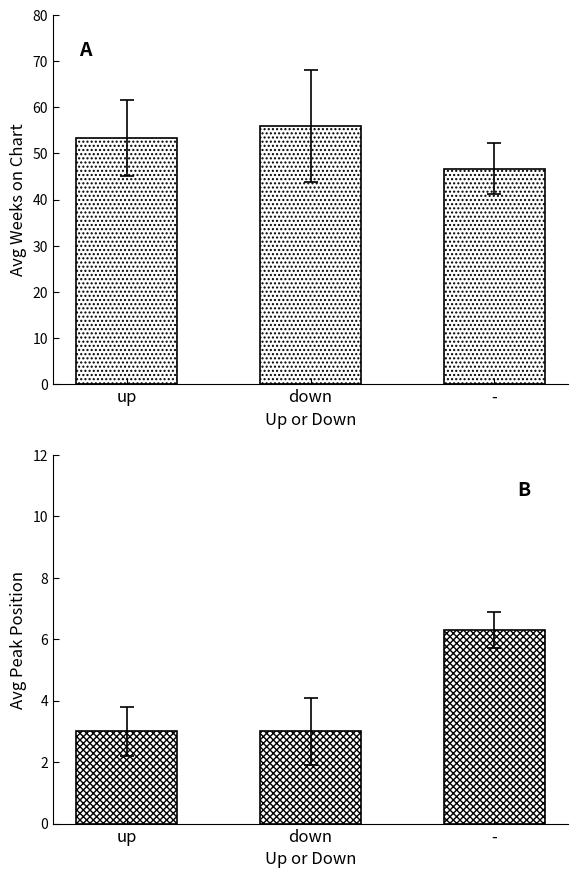

Is it true that Avg Peak Position equals 3.0 at down?

True